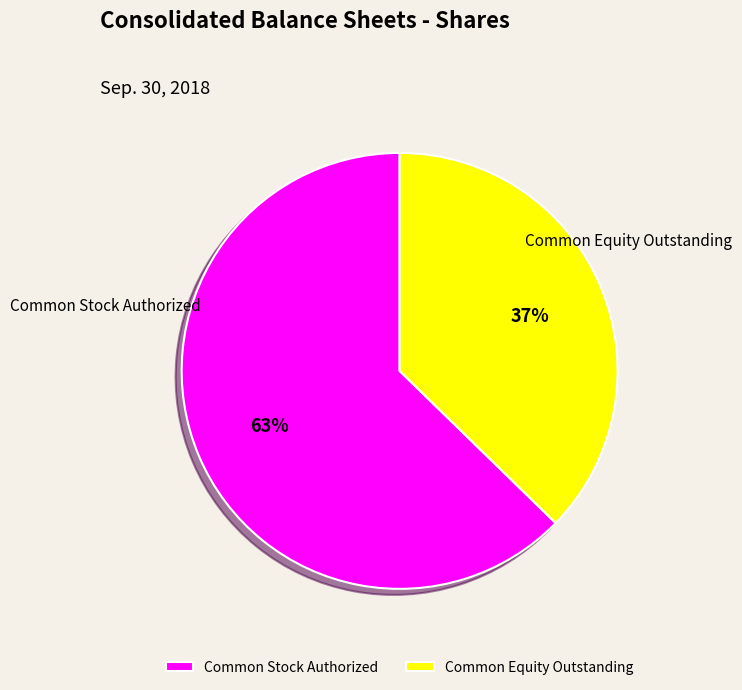

Which slice represents more than half of the pie?

Common Stock Authorized